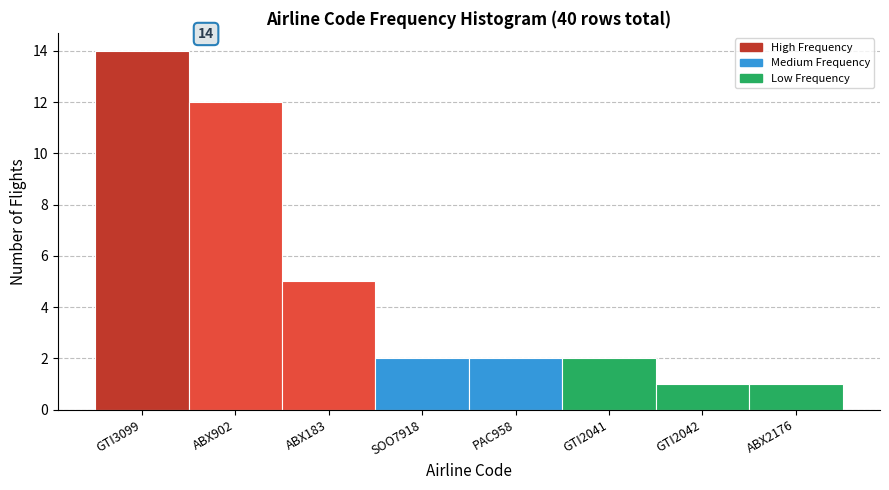

Reading right to left, transcribe all the data shown in this chart.

ABX2176=1	GTI2042=1	GTI2041=2	PAC958=2	SOO7918=2	ABX183=5	ABX902=12	GTI3099=14